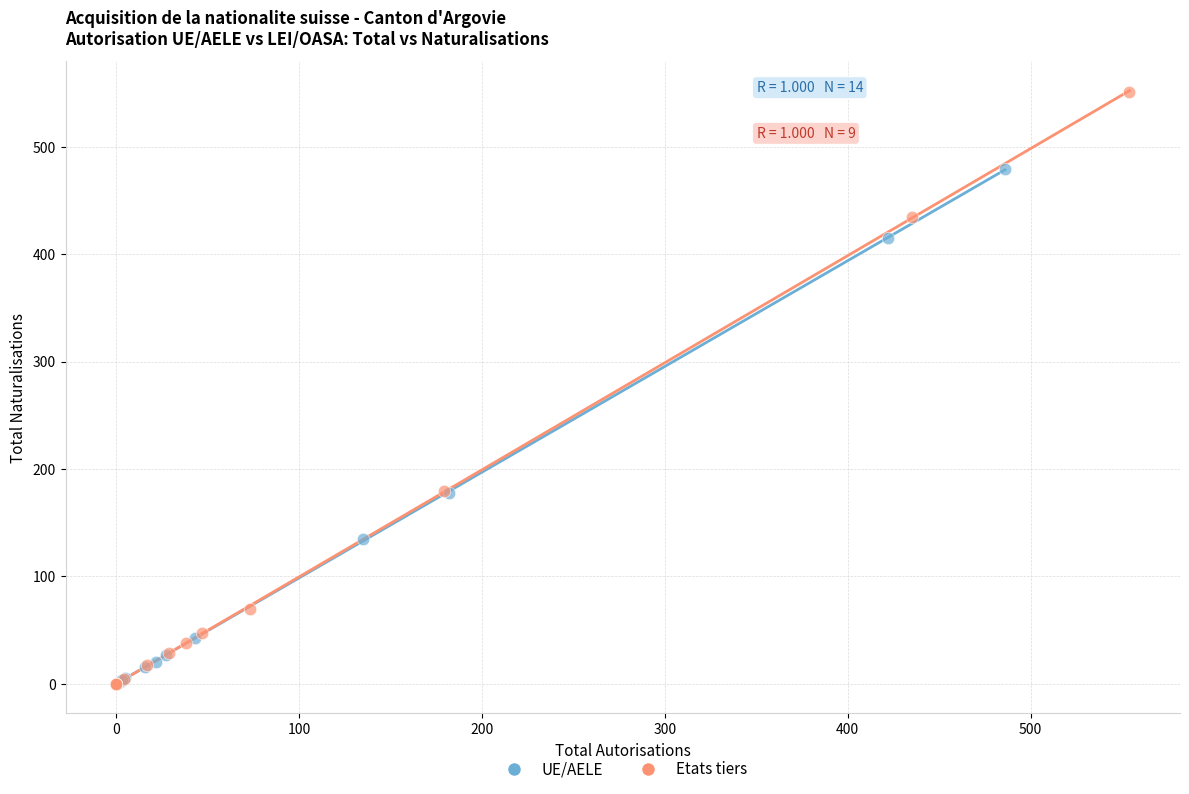

Which series has the widest spread of Y values?

Etats tiers